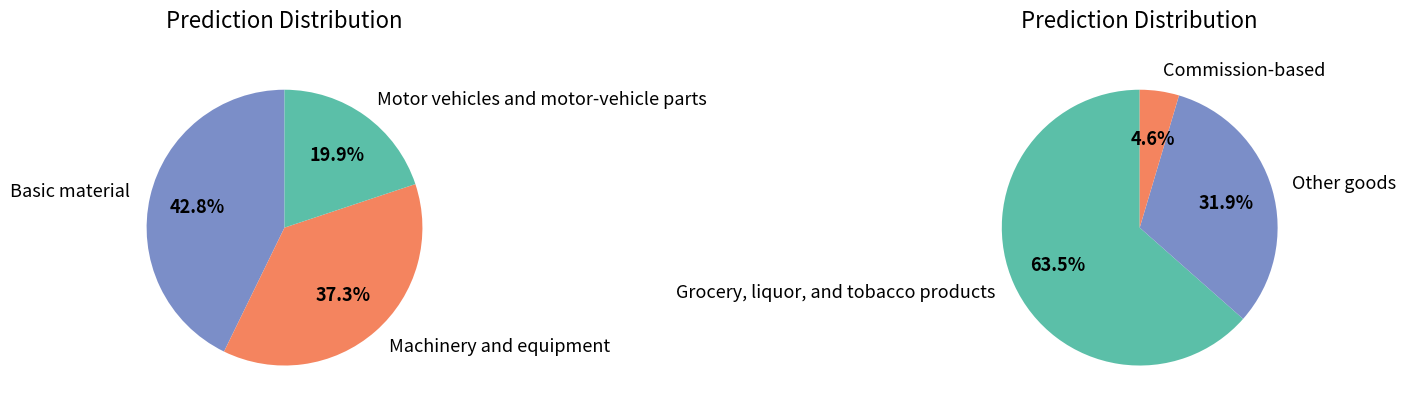

Count the number of slices in the pie.

6